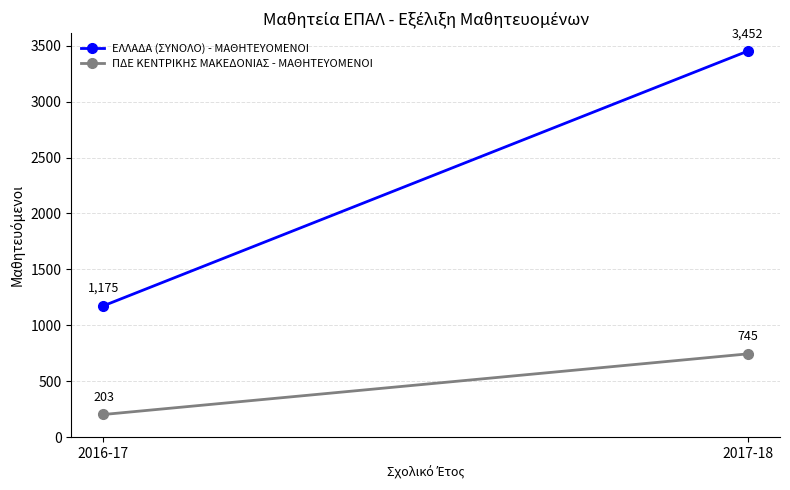

What is the label of the 1st point from the right?

2017-18